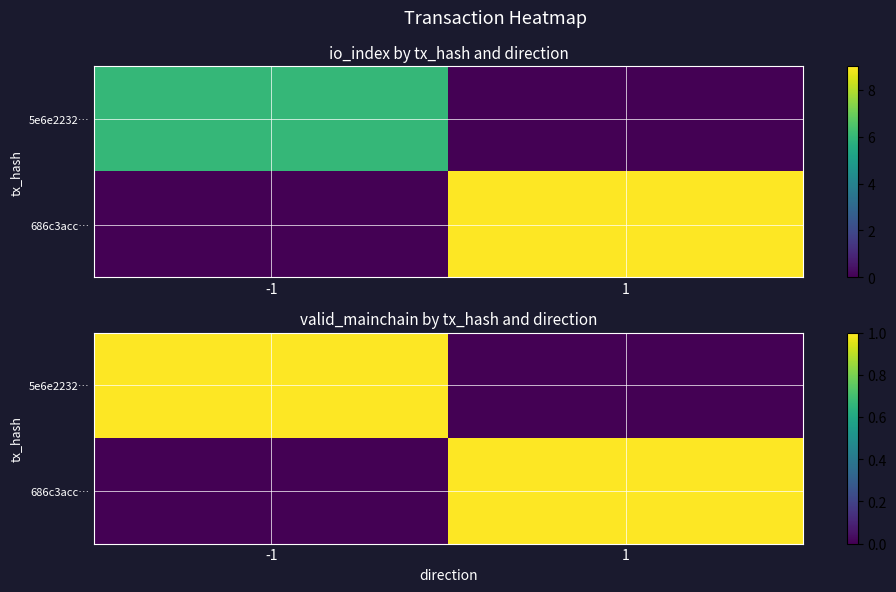

How many positive values does the 686c3acc… series have?

1